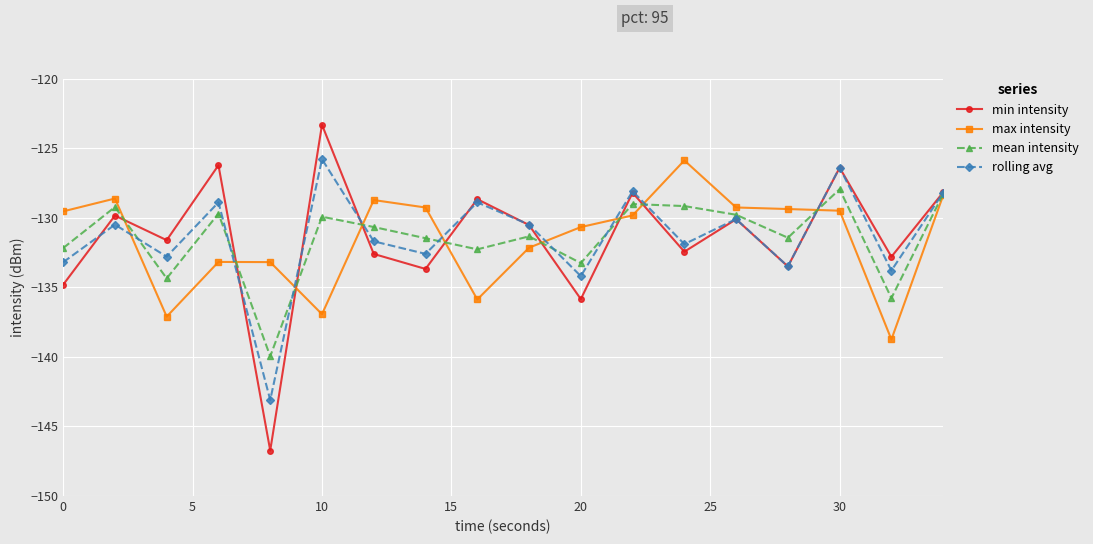

Which series has the widest spread of values?

min intensity